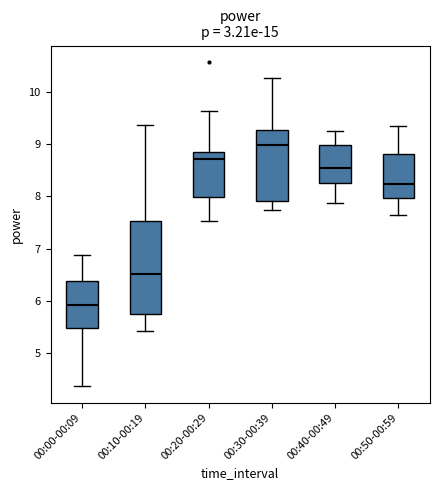

Which box has the highest median line?

00:30-00:39